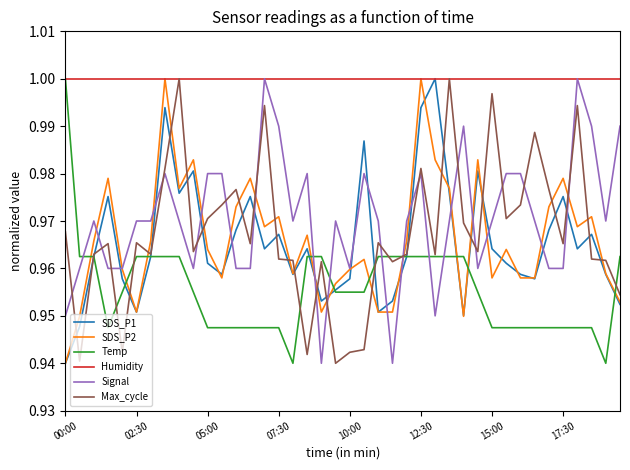

Which series has the largest total across all categories?

Humidity